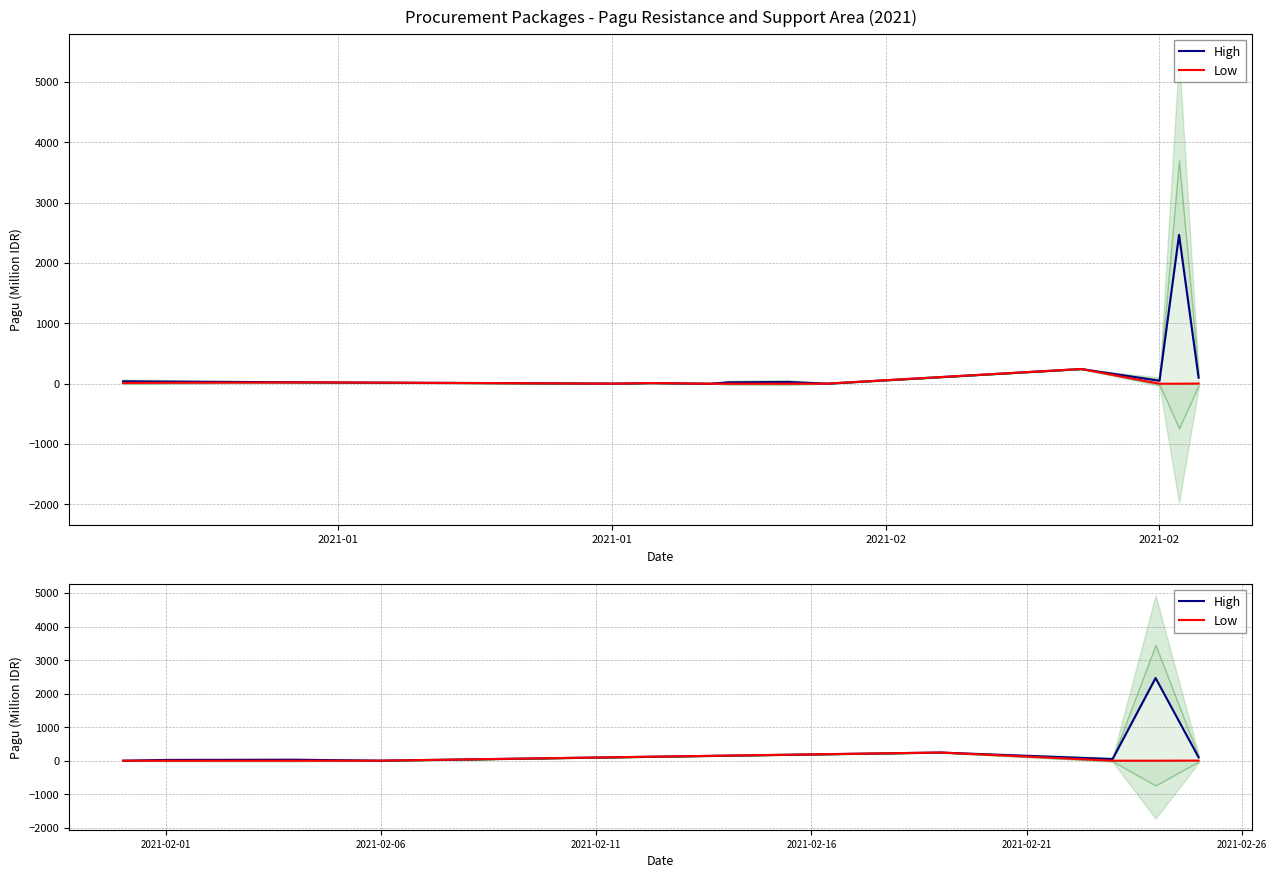

What is the value of the High point at the 1st from the left?

1.2